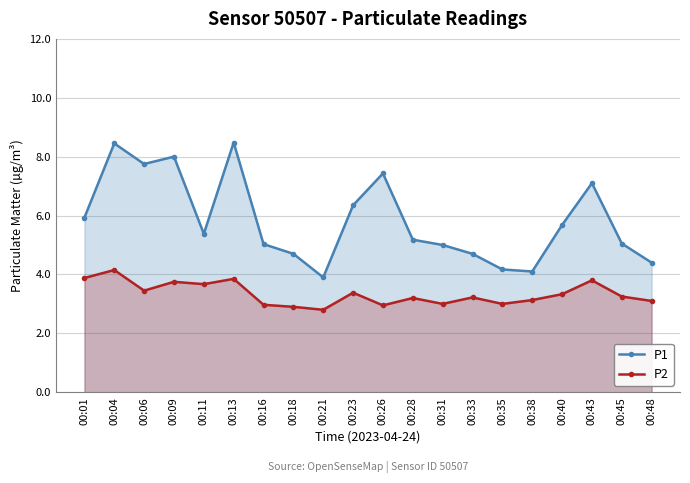

What is the highest value of the P2 series?

4.2